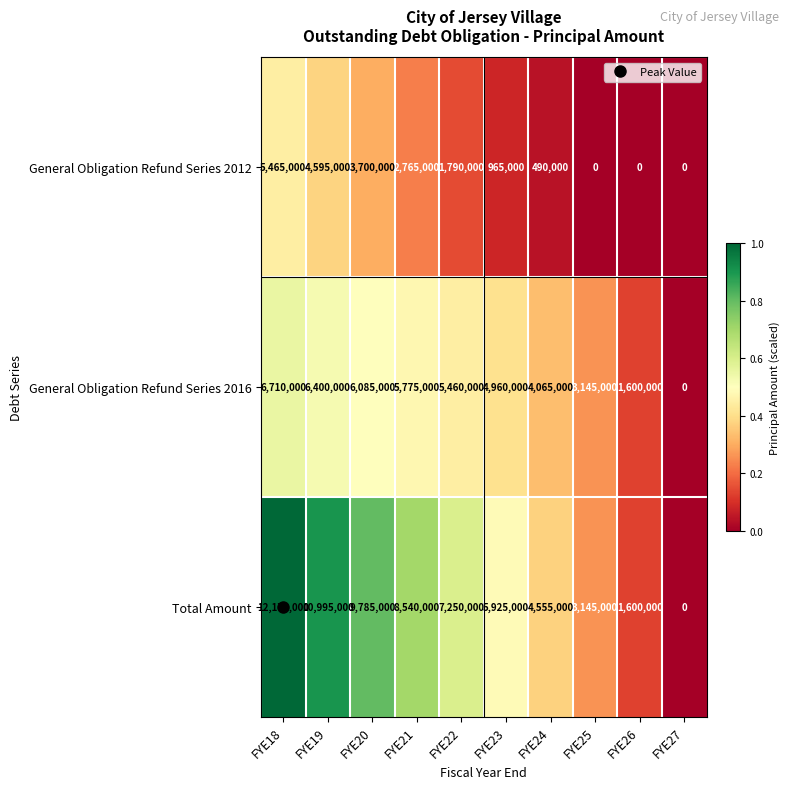

Which series has the widest spread of values?

Total Amount